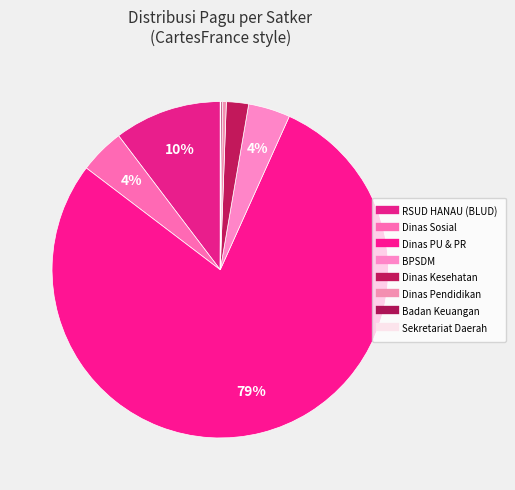

Rank the categories by value from lowest to highest.

Sekretariat Daerah, Badan Keuangan, Dinas Pendidikan, Dinas Kesehatan, Badan Pengembangan Sumber Daya Manusia, Dinas Sosial, RSUD HANAU (BLUD), Dinas Pekerjaan Umum dan Penataan Ruang